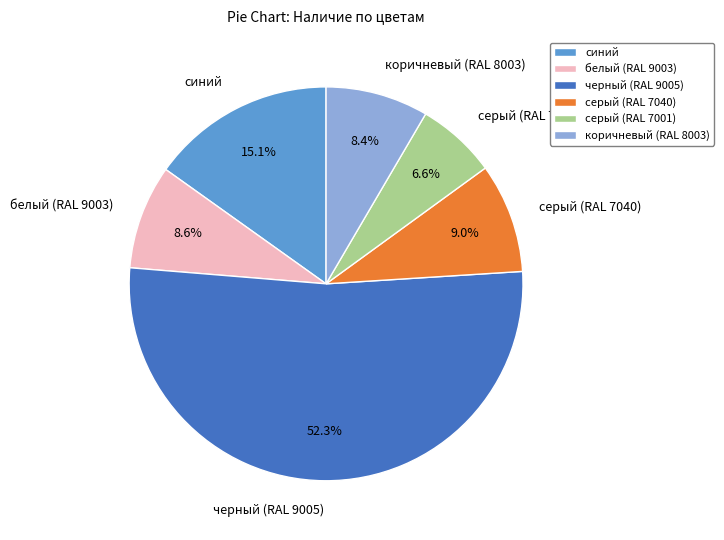

How many segments does this pie chart have?

6